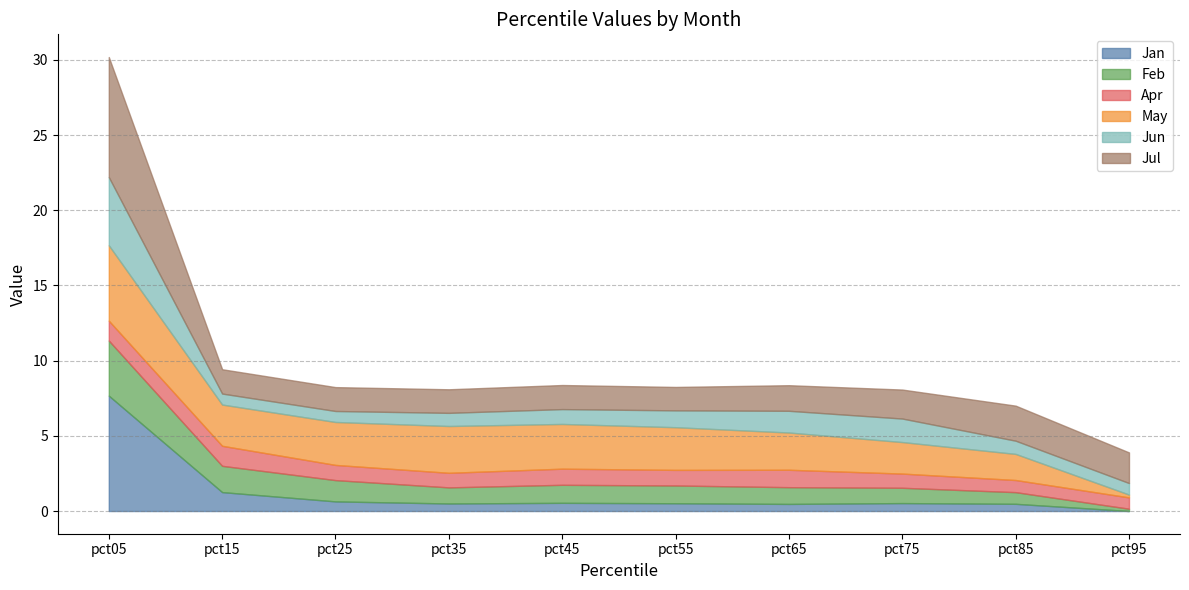

Is it true that Apr equals 1.3 at pct15?

True